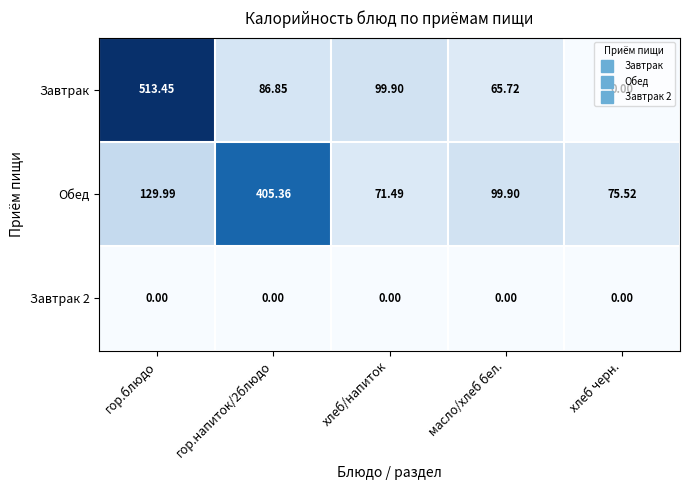

Where is Обед nearest to the value 238?

гор.блюдо